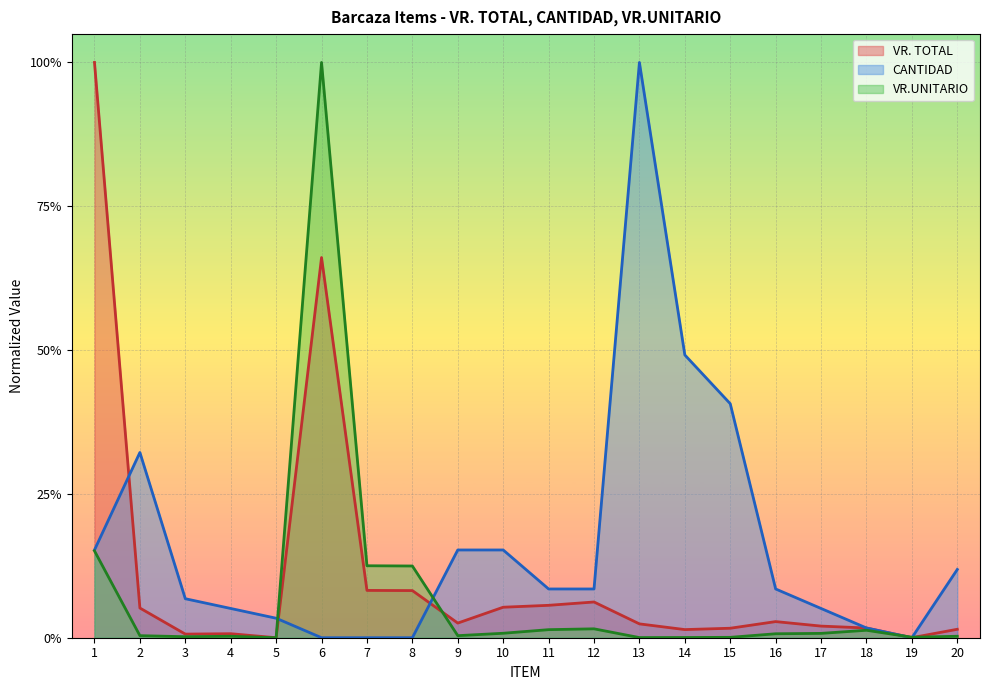

How many interior local valleys does the VR. TOTAL series have?

5